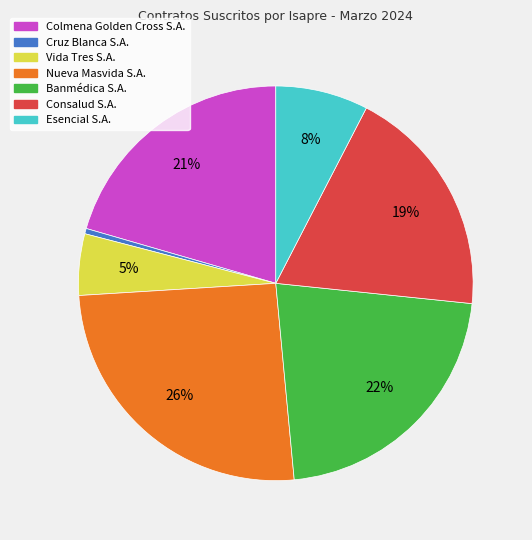

To the nearest percent, what is the combined percentage of Consalud S.A. and Cruz Blanca S.A.?

19%